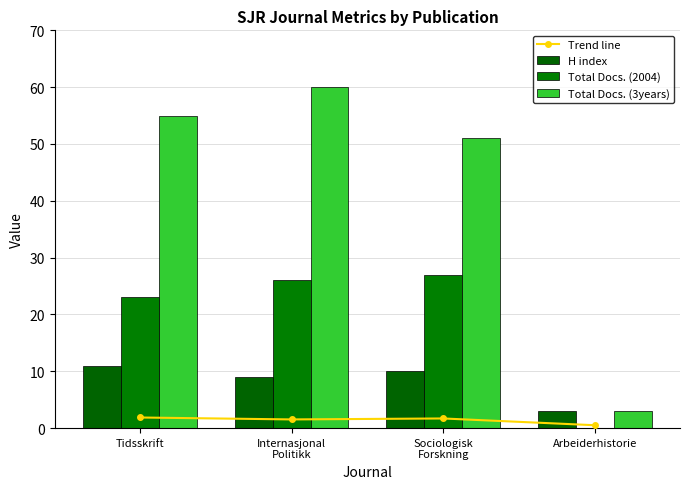

What is the difference between the highest and lowest values at Sociologisk Forskning?

41